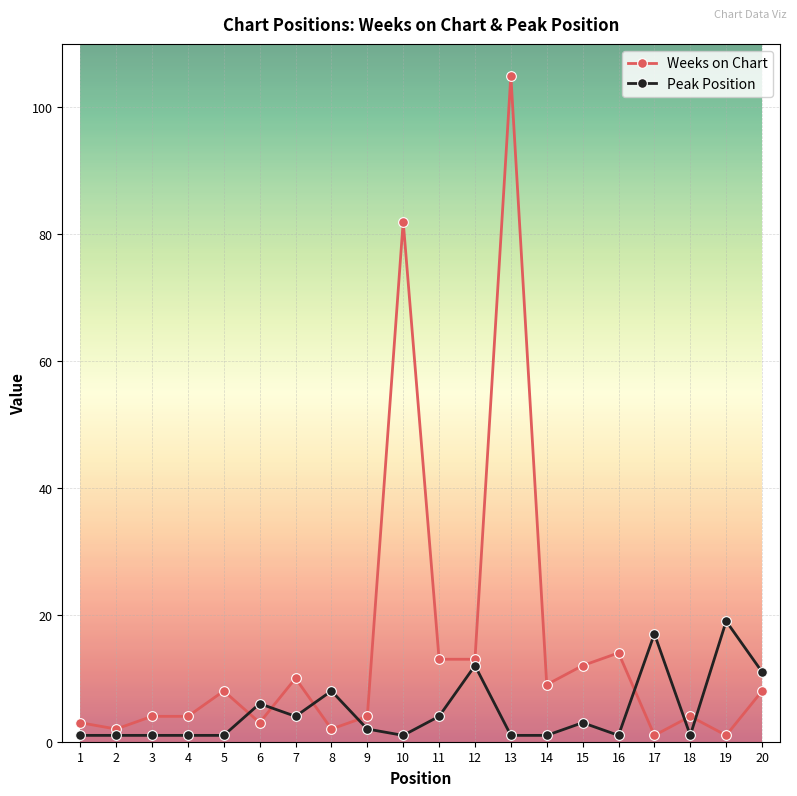

List the series in order of their peak value, highest first.

Weeks on Chart, Peak Position